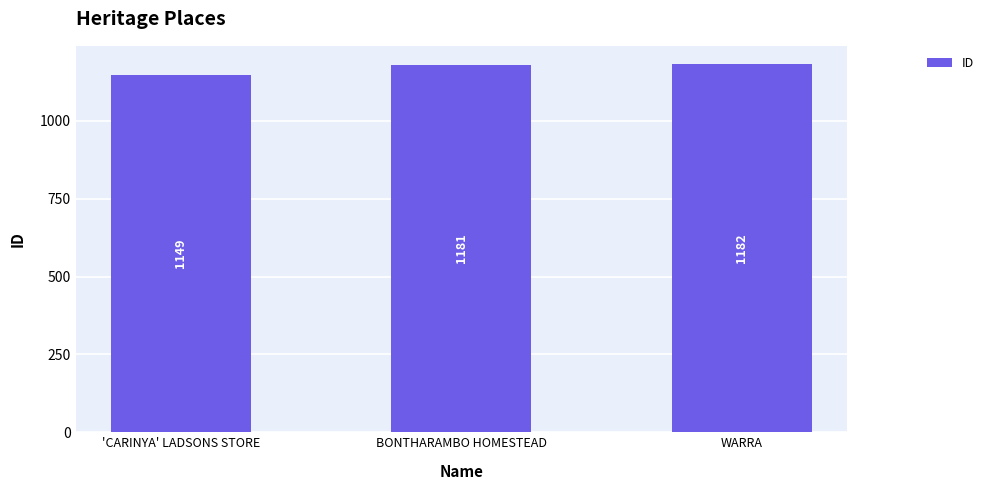

At which label is the value closest to 1165?

'CARINYA' LADSONS STORE